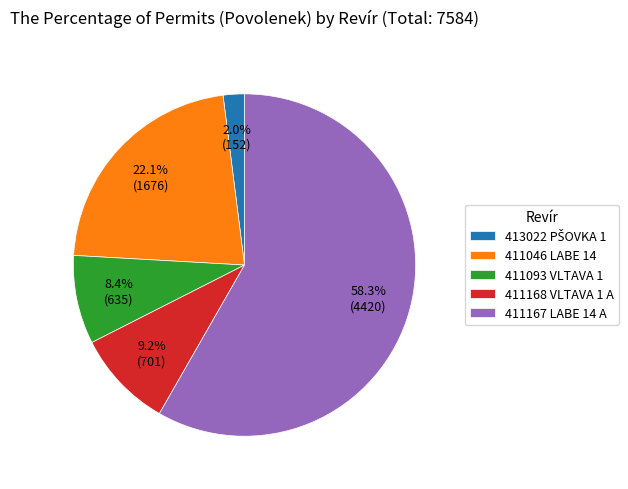

What is the largest slice in the pie chart?

411167 LABE 14 A